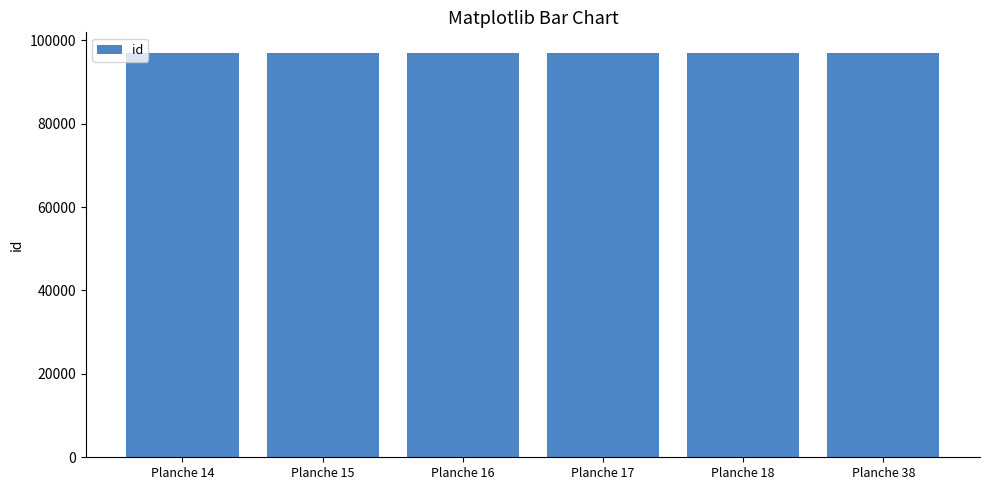

What is the value of the 5th bar from the left?

97035